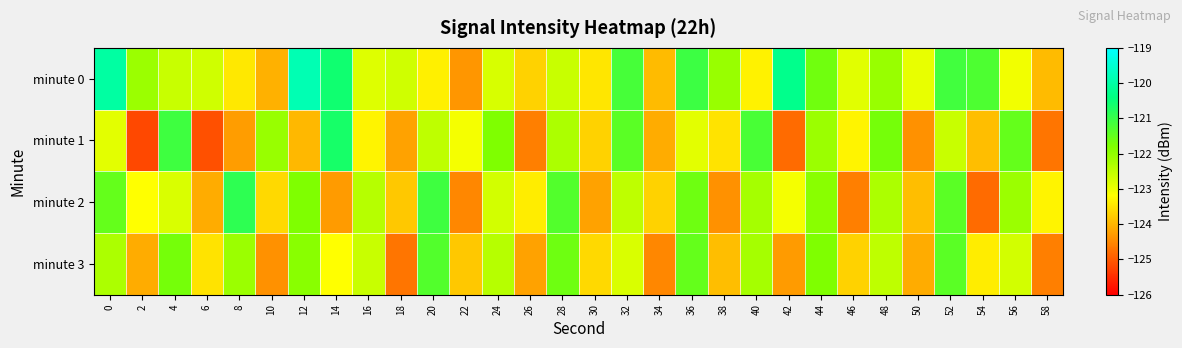

How many data points does each series have?

30